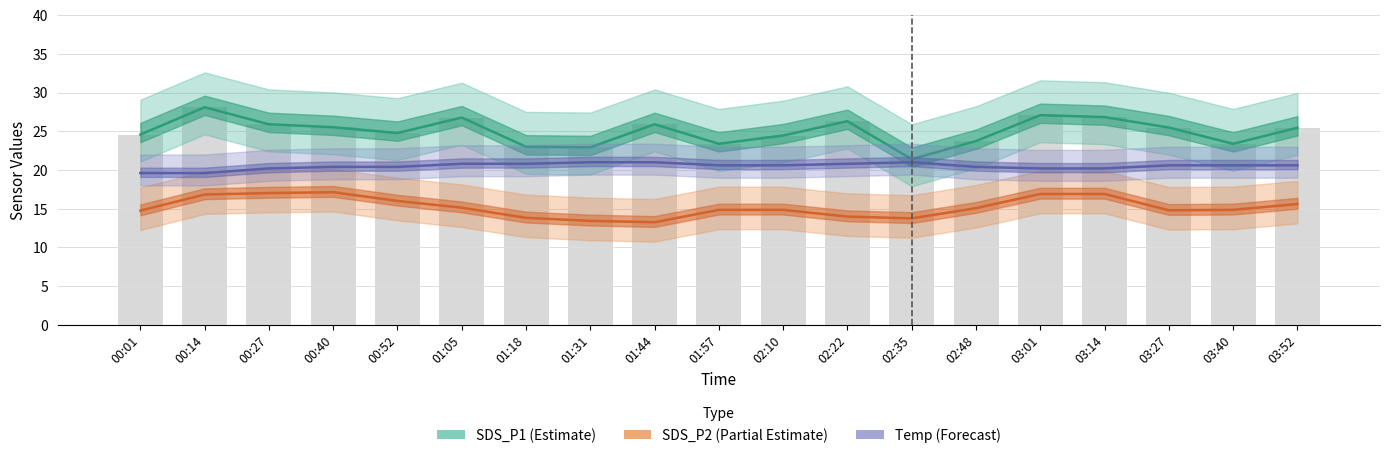

How many distinct data groups are displayed?

3